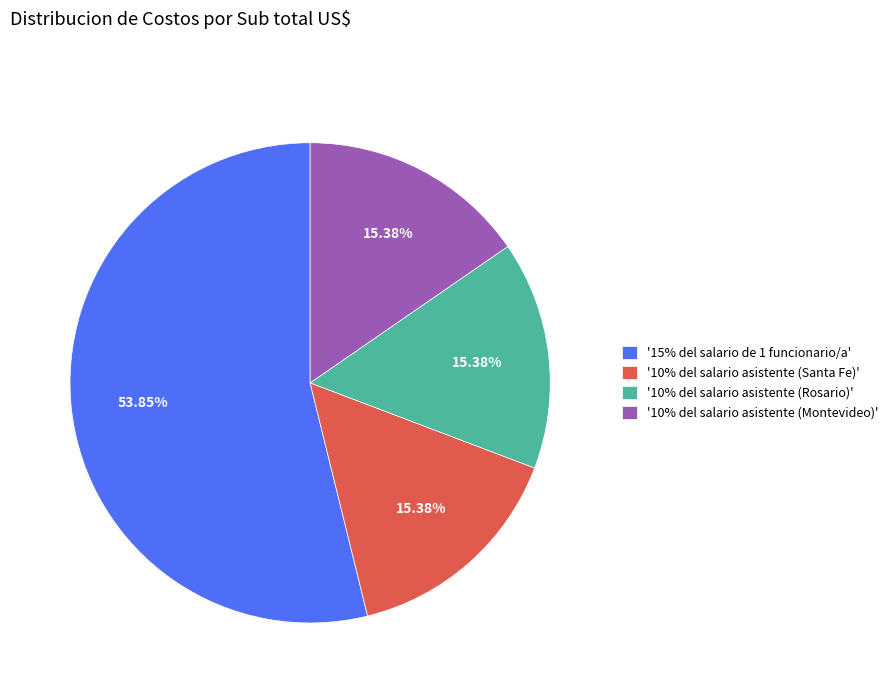

Combined, do '10% del salario asistente (Santa Fe)' and '15% del salario de 1 funcionario/a' account for over 50%?

Yes